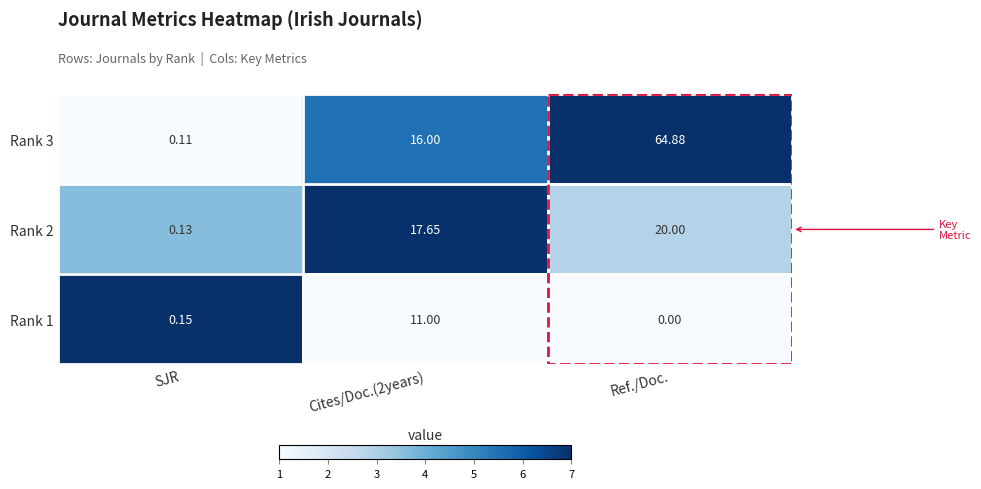

List the series in order of their peak value, lowest first.

Rank 1, Rank 2, Rank 3